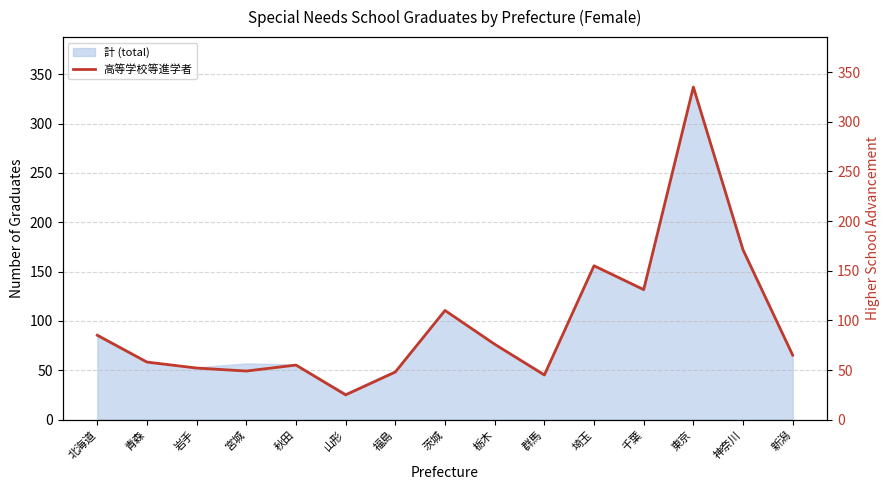

The value at 岩手 is 52. True or false?

True